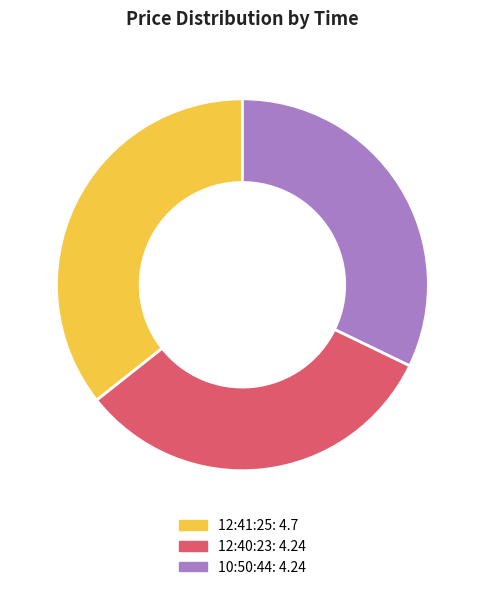

Which category has the biggest portion of the pie?

12:41:25